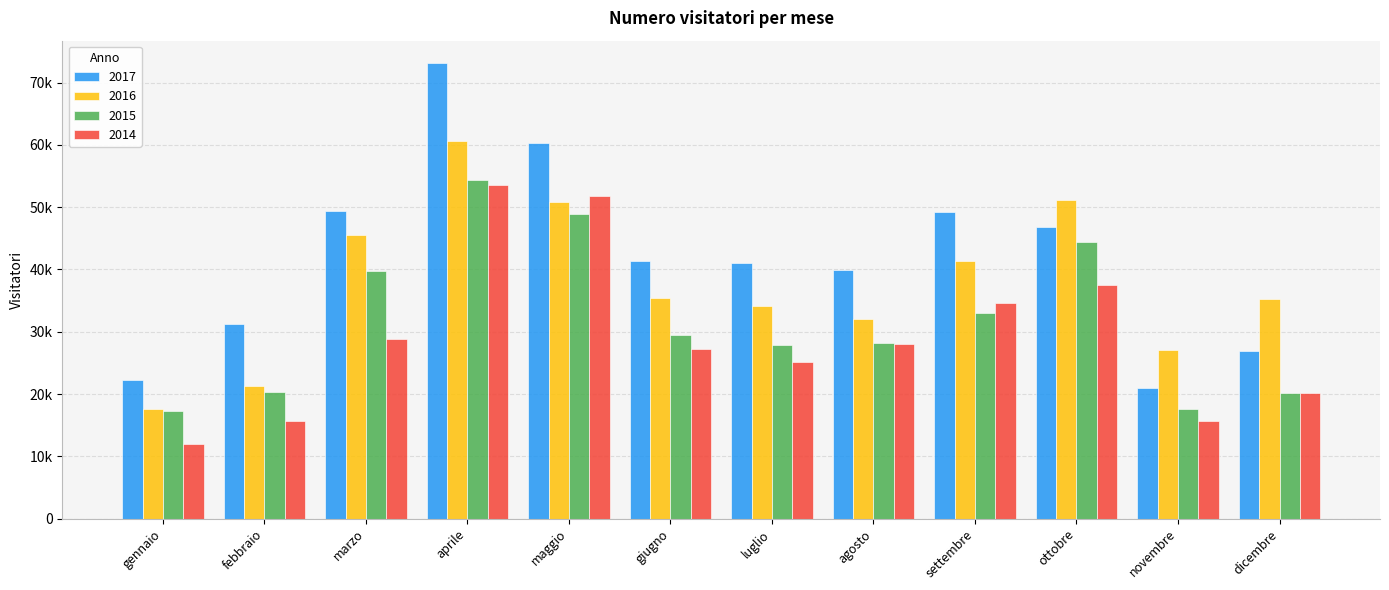

Does the chart contain any negative values?

No